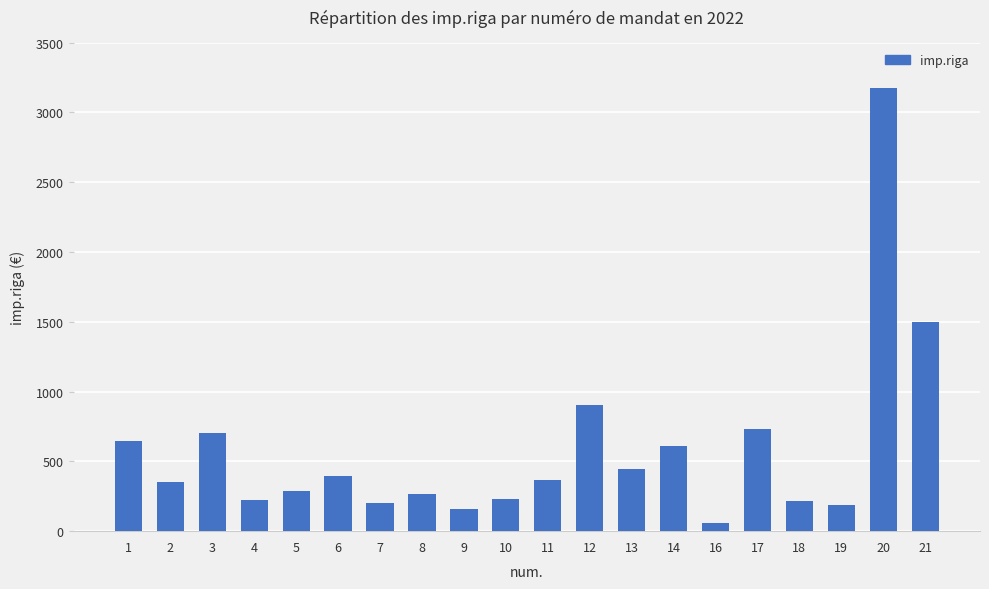

At which category does the chart reach its peak across all series?

20